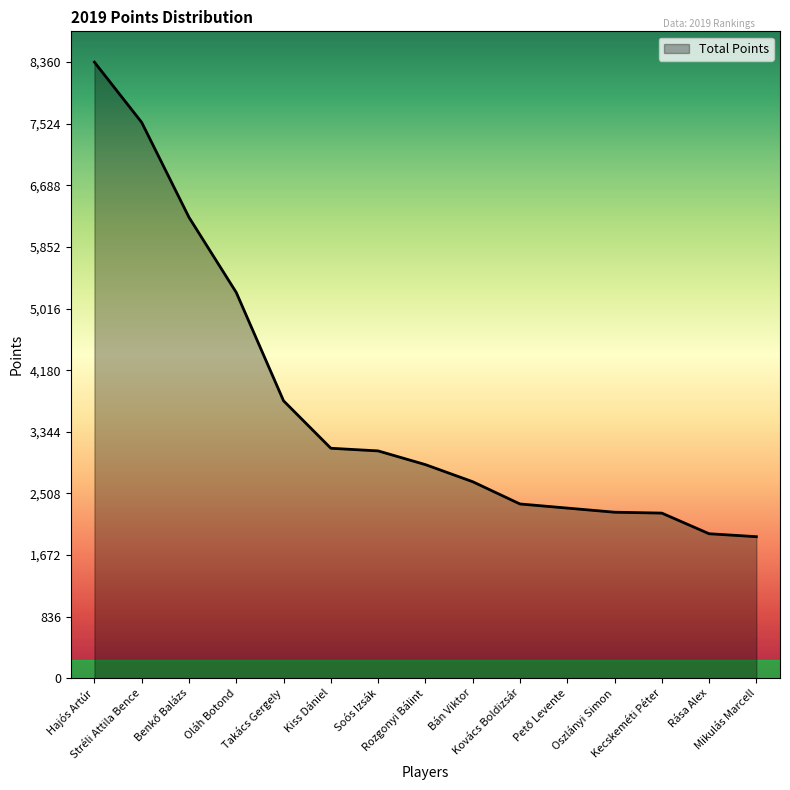

Does the chart have visible grid lines?

No